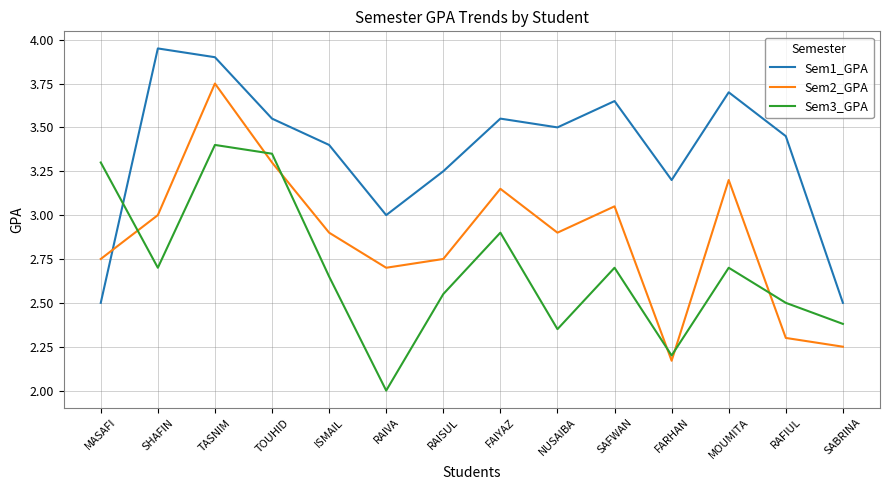

How many categories are shown in the chart?

14